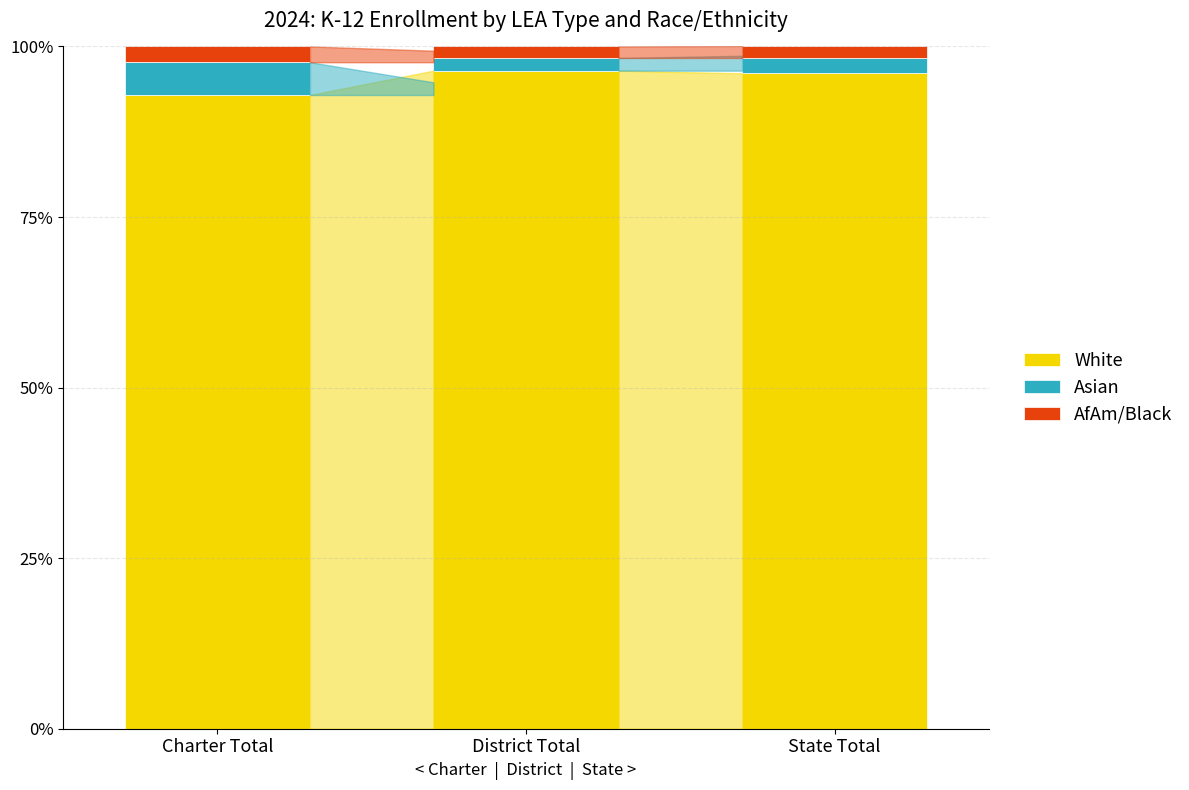

Is it true that White equals 38.1 at District Total?

False